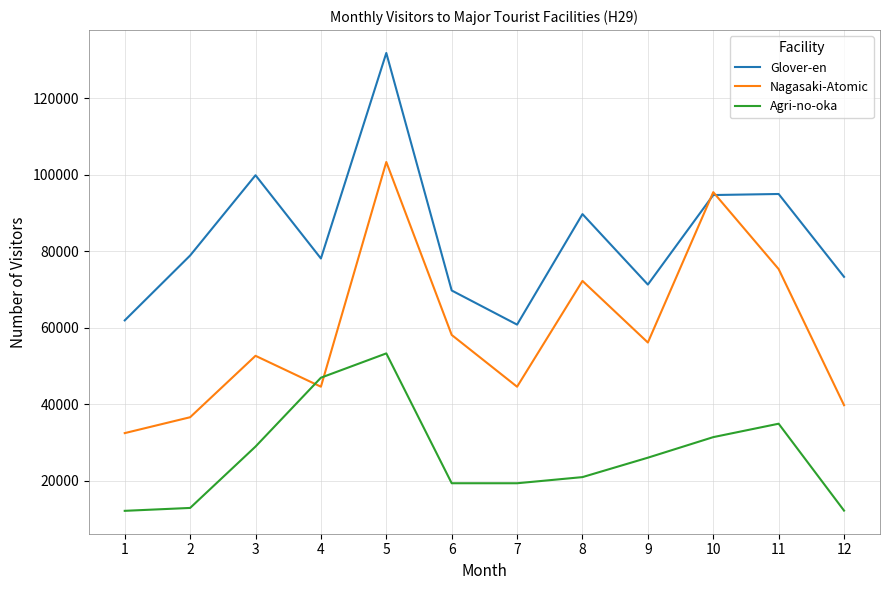

What is the difference between the highest and lowest values at 9?

45272